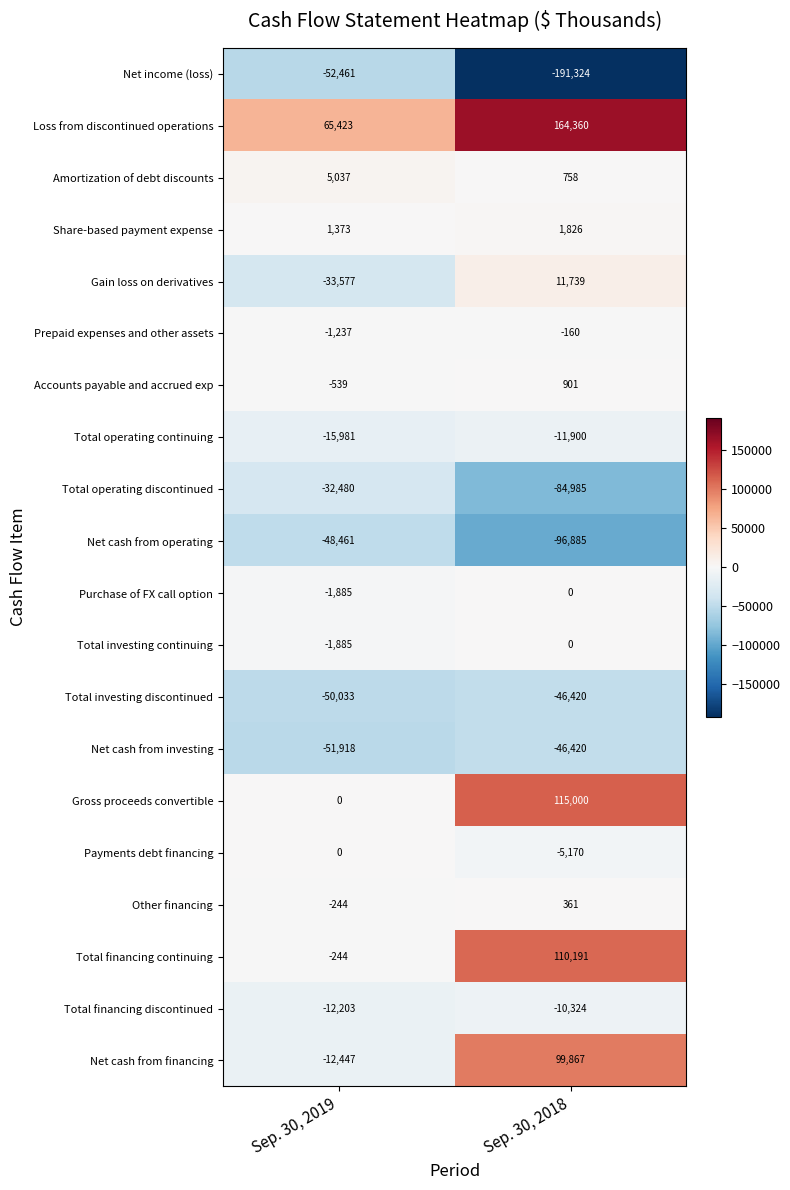

The Net cash from investing series shows -51918 at Sep. 30, 2019. True or false?

True